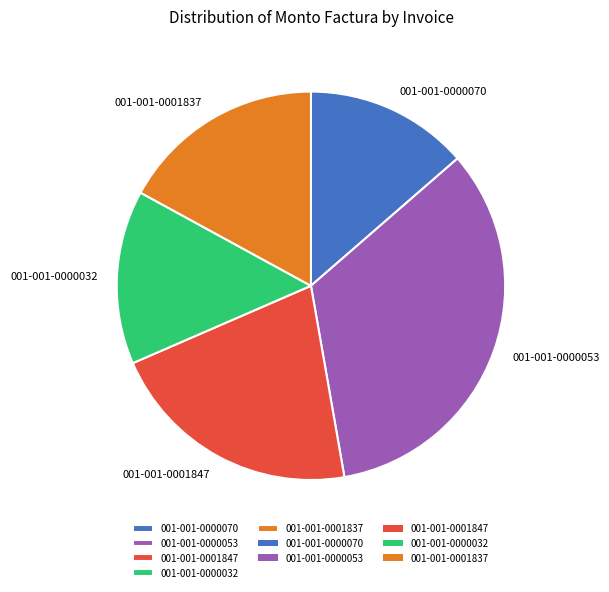

Is it true that 001-001-0000032 is 14% of the pie?

True